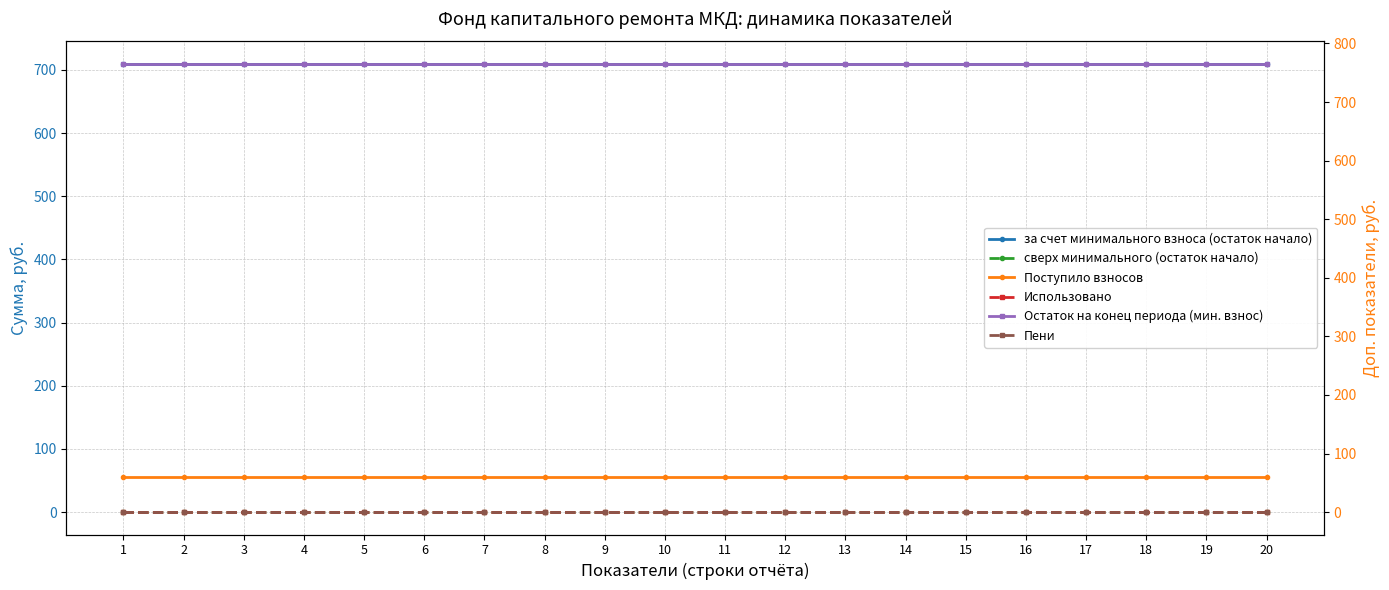

True or false: сверх минимального (остаток начало) and Остаток на конец периода (мин. взнос) cross at least once.

False